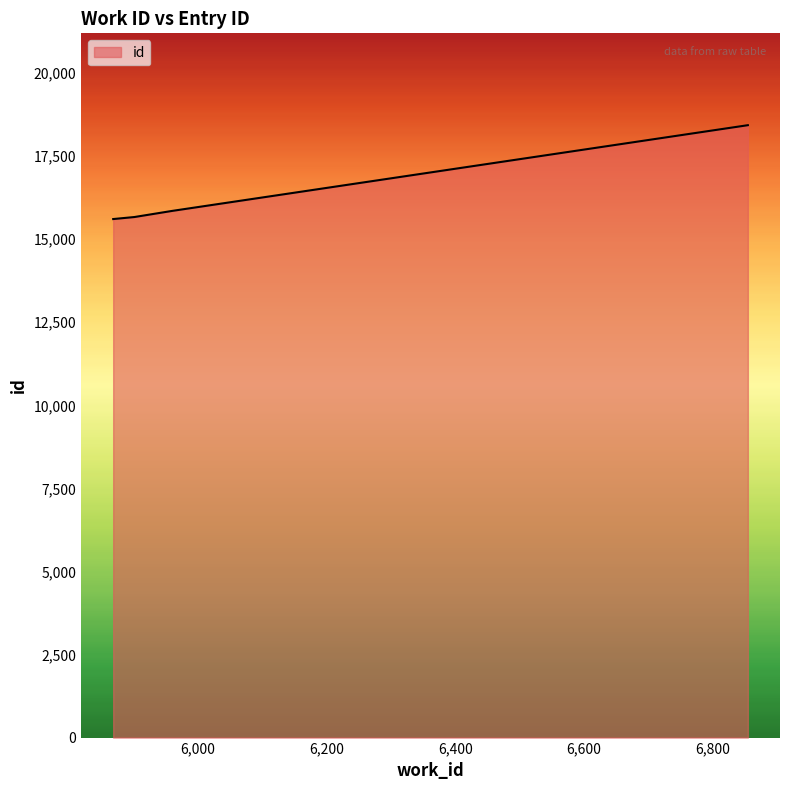

What is the maximum value shown in the chart?

18432